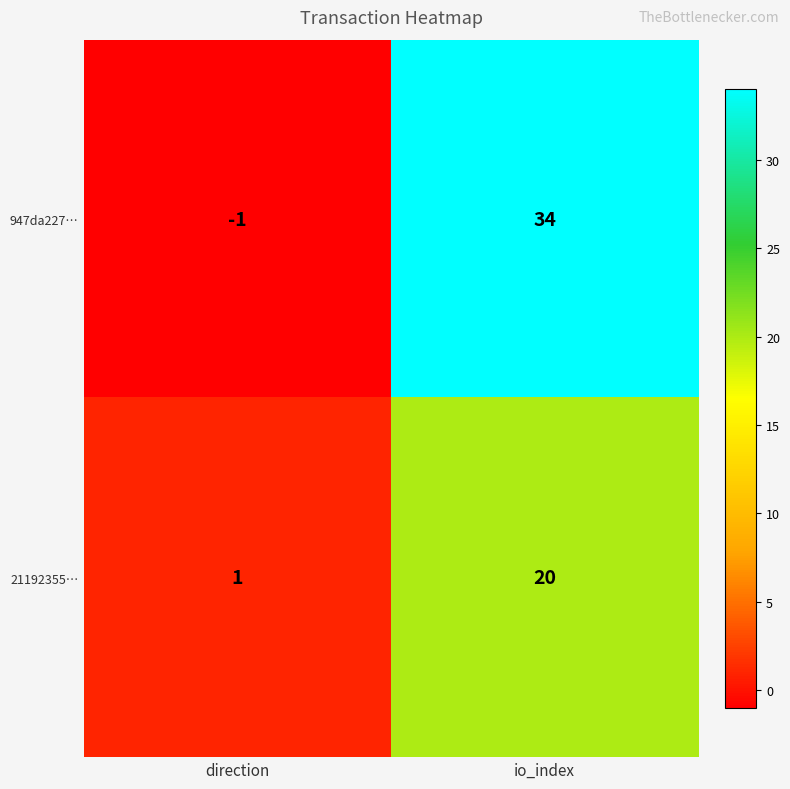

What is the greatest value displayed?

34